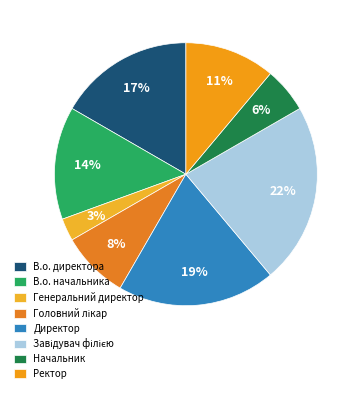

To the nearest percent, what percentage of the pie is В.о. начальника?

14%